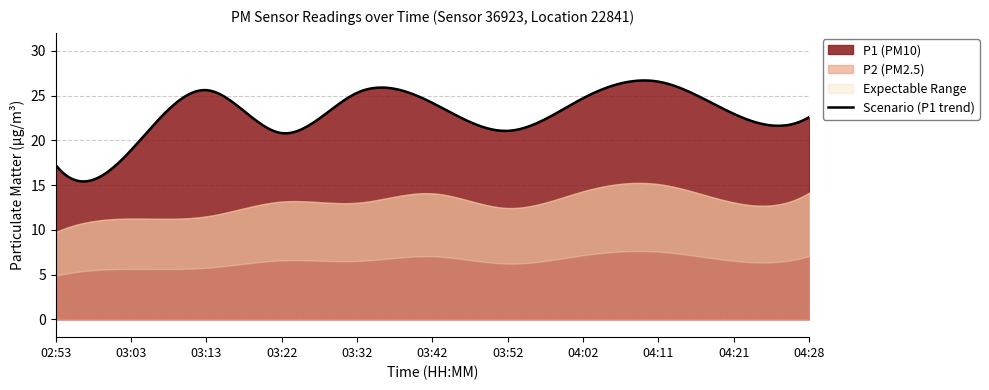

What is the difference between the second highest and minimum values in the P1 series?

8.4